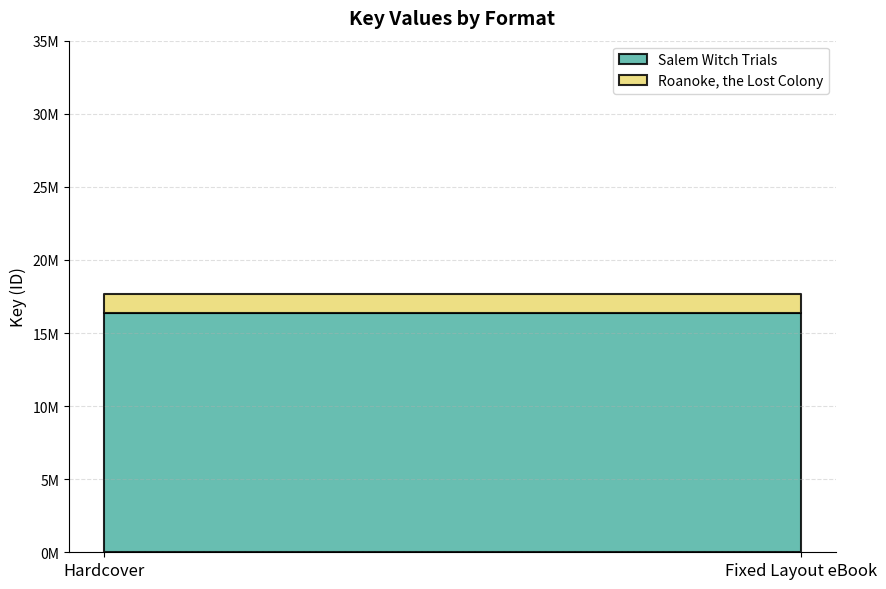

Rank the series by their maximum value, from lowest to highest.

Roanoke, the Lost Colony, Salem Witch Trials